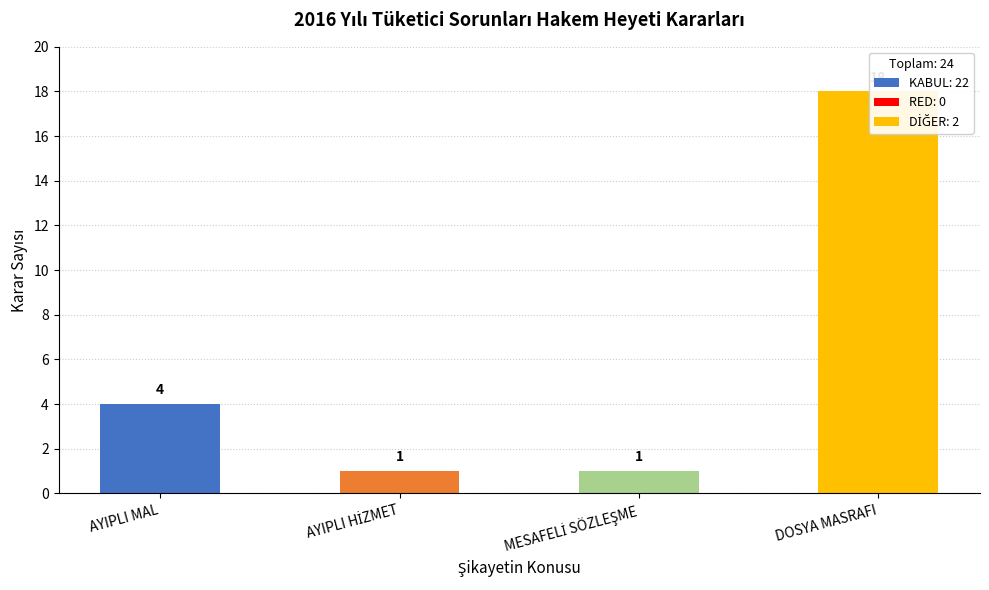

The value at MESAFELİ SÖZLEŞME is 1. True or false?

True